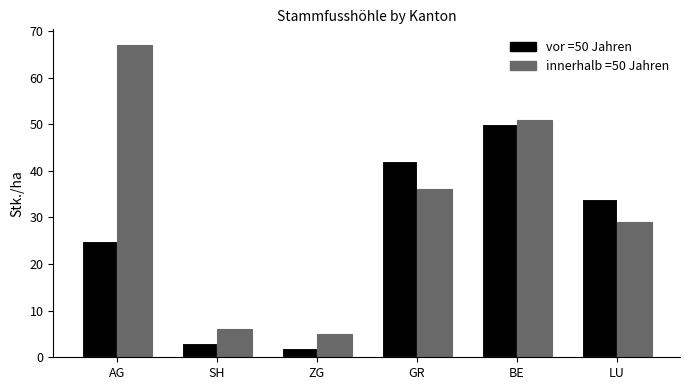

Reading left to right, list all the values displayed in this chart.

vor =50 Jahren: 25	3	2	42	50	34
innerhalb =50 Jahren: 67	6	5	36	51	29